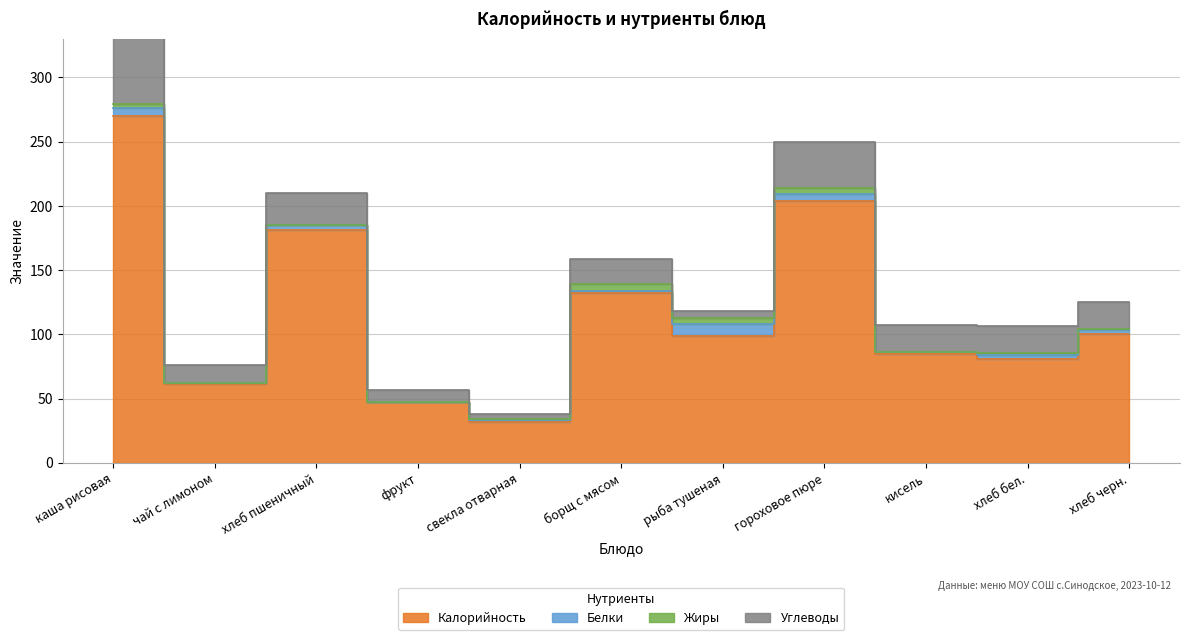

At which category is the sum across all series the highest?

каша рисовая